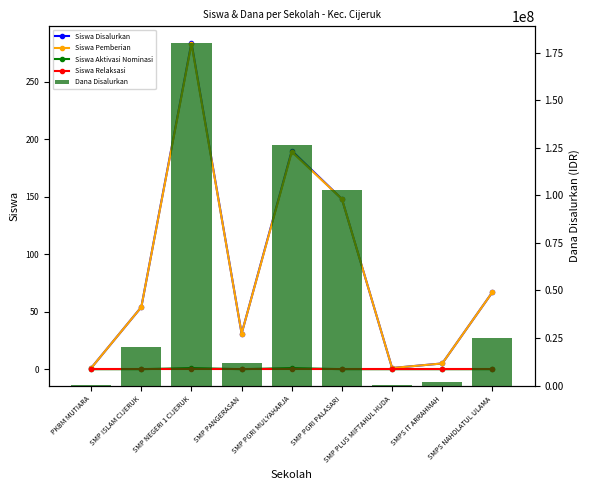

What is the difference between the Dana Disalurkan values at SMPS NAHDLATUL ULAMA and PKBM MUTIARA?

24750000